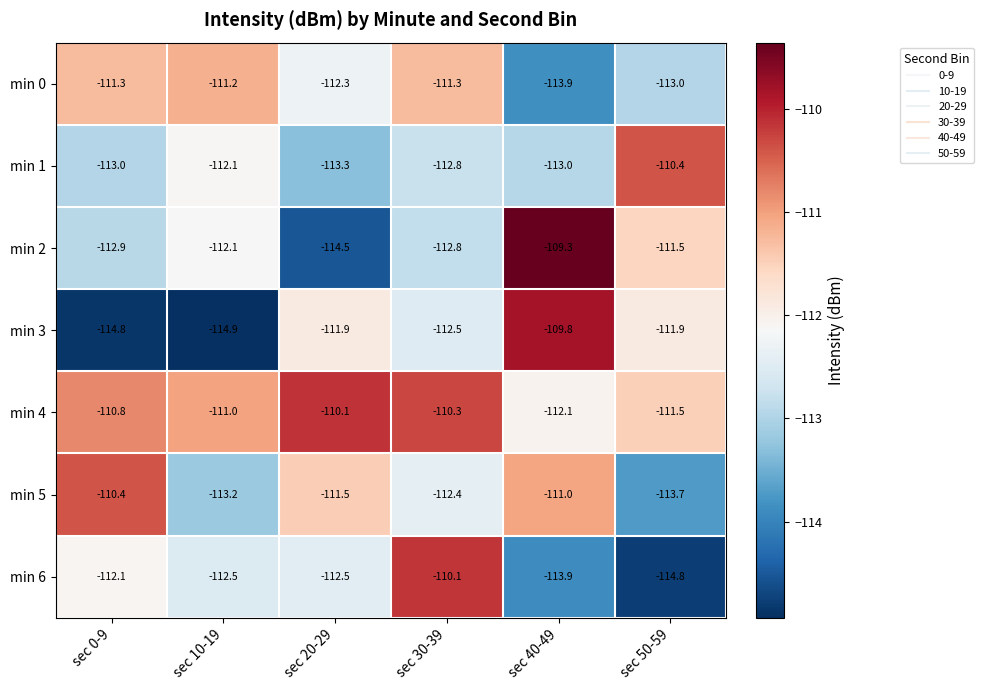

What is the sum of all min 3 values?

-675.8